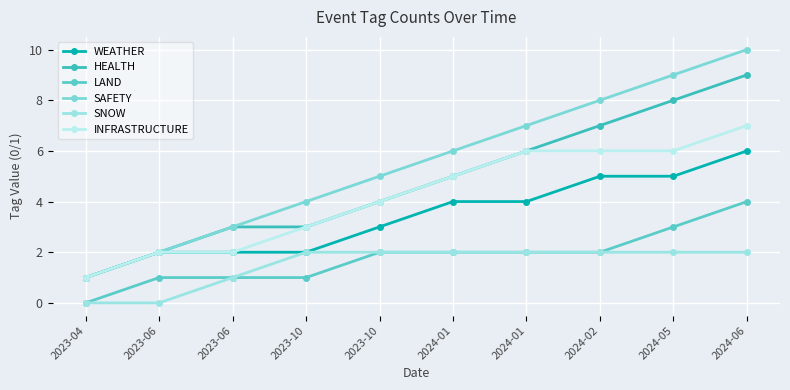

True or false: LAND and INFRASTRUCTURE intersect in this chart.

False